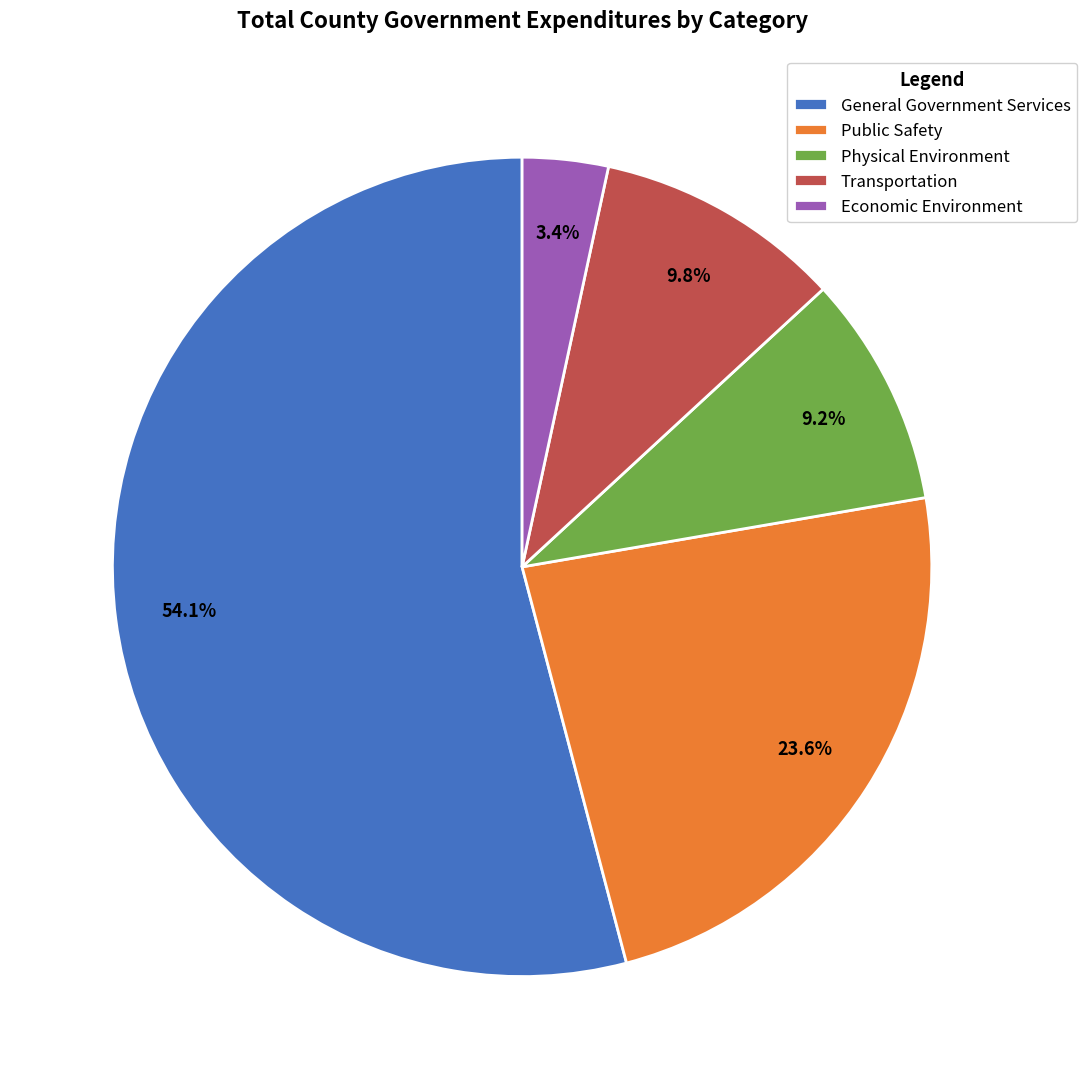

What is the ratio of the value at Transportation to the value at Economic Environment?

2.9